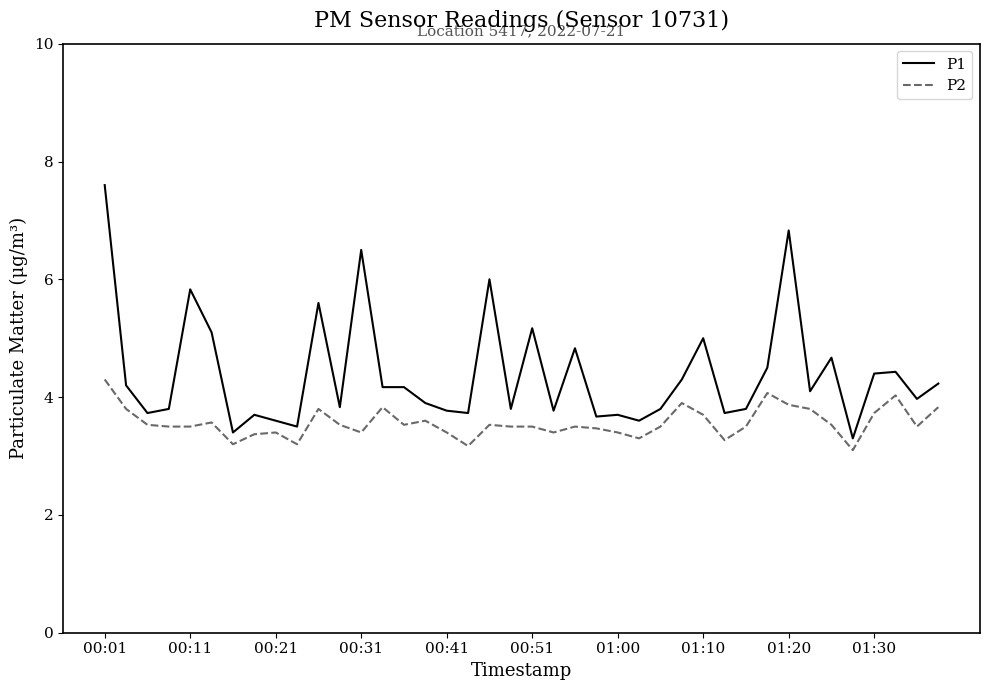

List the series in order of their peak value, lowest first.

P2, P1